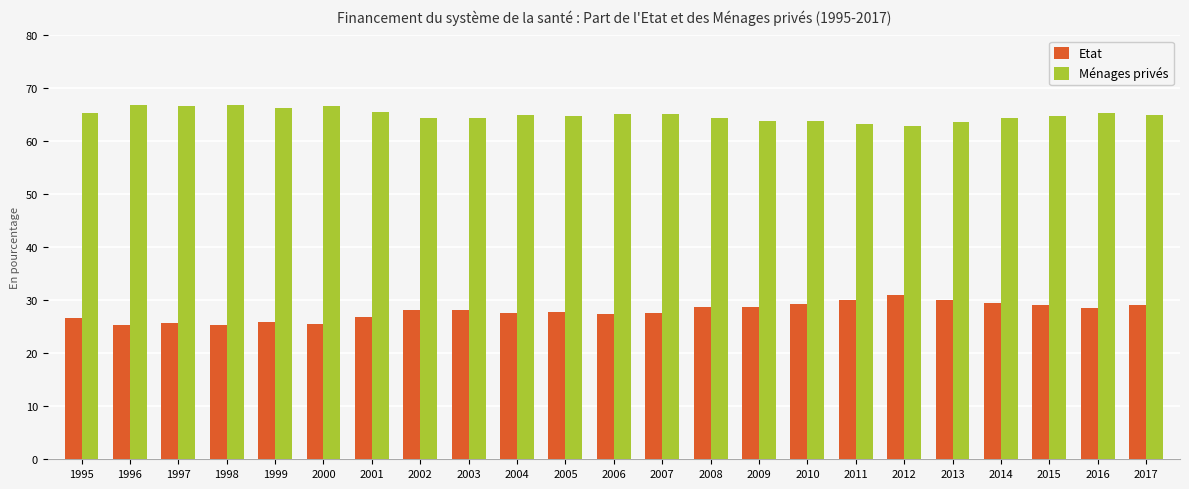

At how many categories does at least one series exceed 62?

23